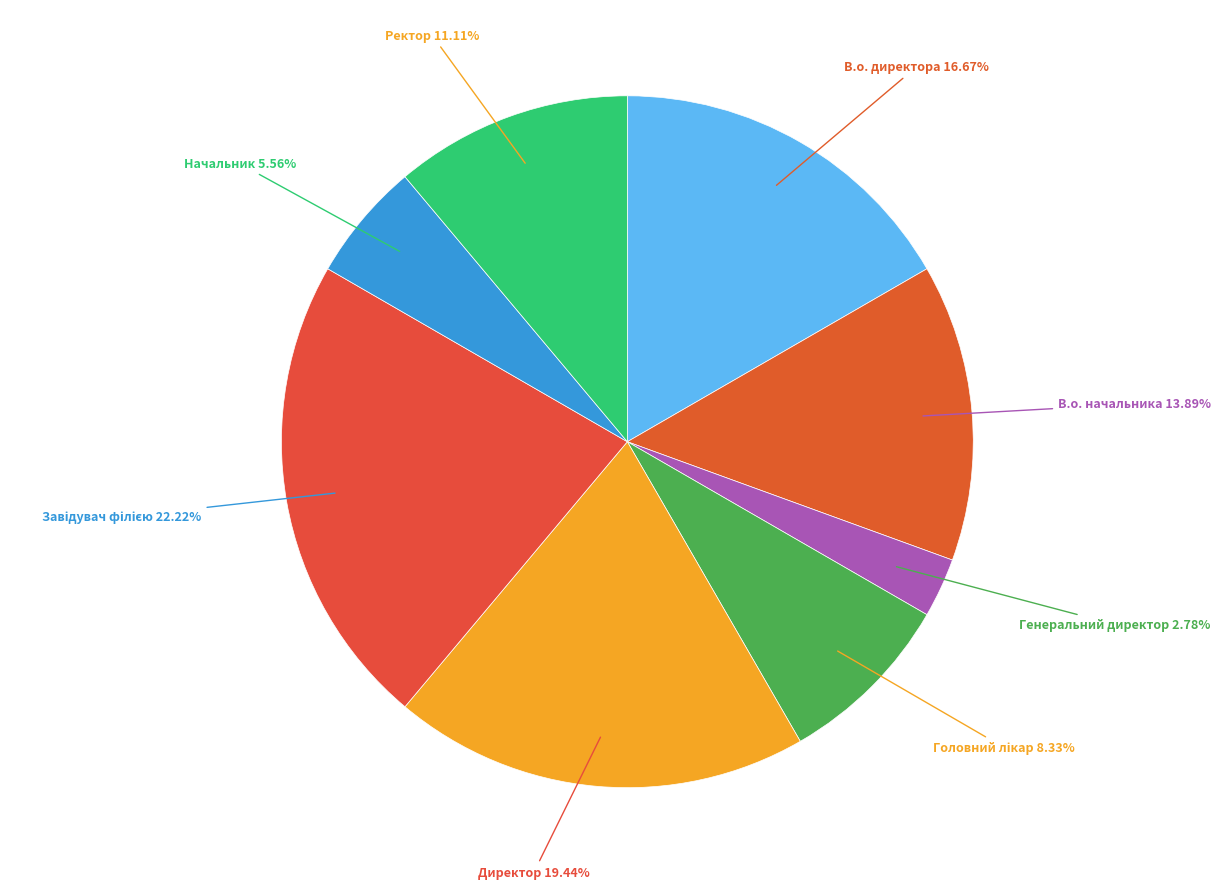

Do Генеральний директор and В.о. начальника together represent more than half of the pie?

No